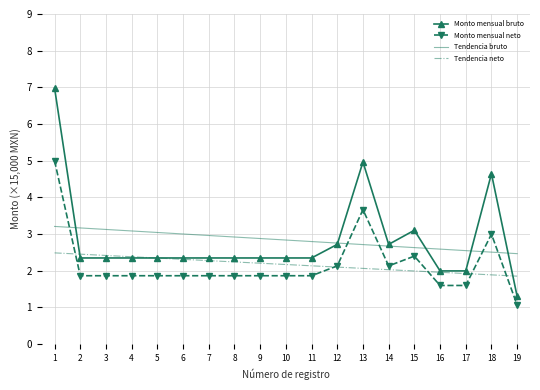

Between which two adjacent categories do Monto mensual neto and Tendencia neto first intersect?

1 and 2